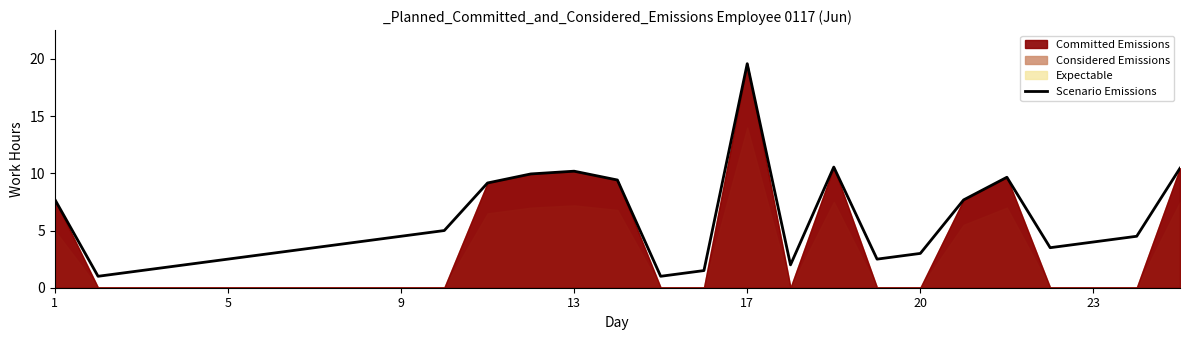

Reading left to right, extract all data points from this chart.

7.7	1.0	1.5	2.0	2.5	3.0	3.5	4.0	4.5	5.0	9.2	9.9	10.2	9.4	1.0	1.5	19.6	2.0	10.6	2.5	3.0	7.7	9.7	3.5	4.0	4.5	10.4